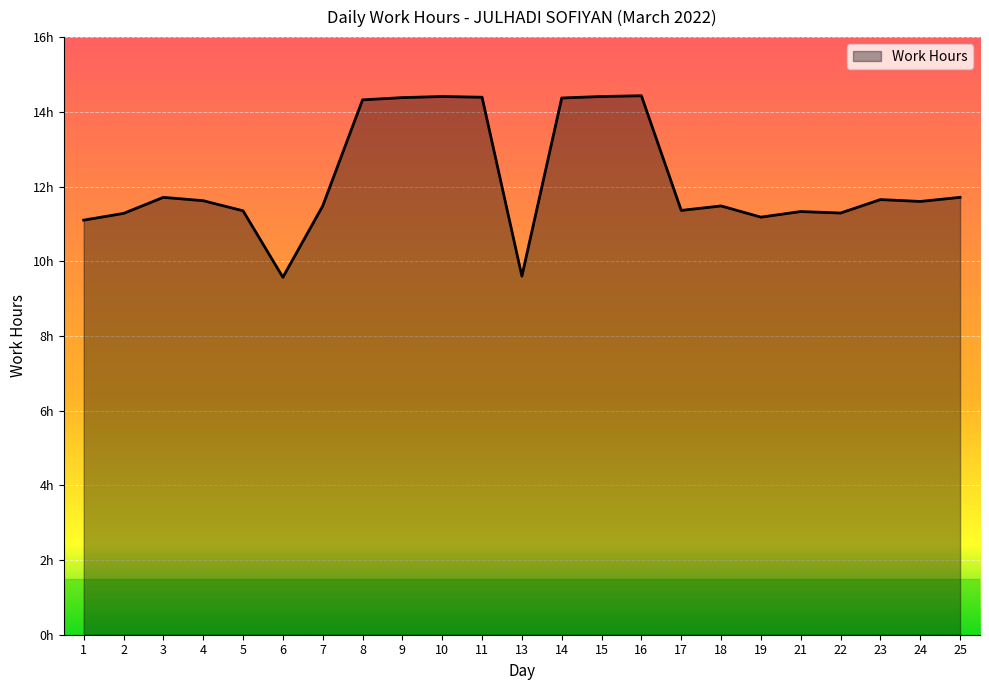

At which category does the data reach its first local valley?

6